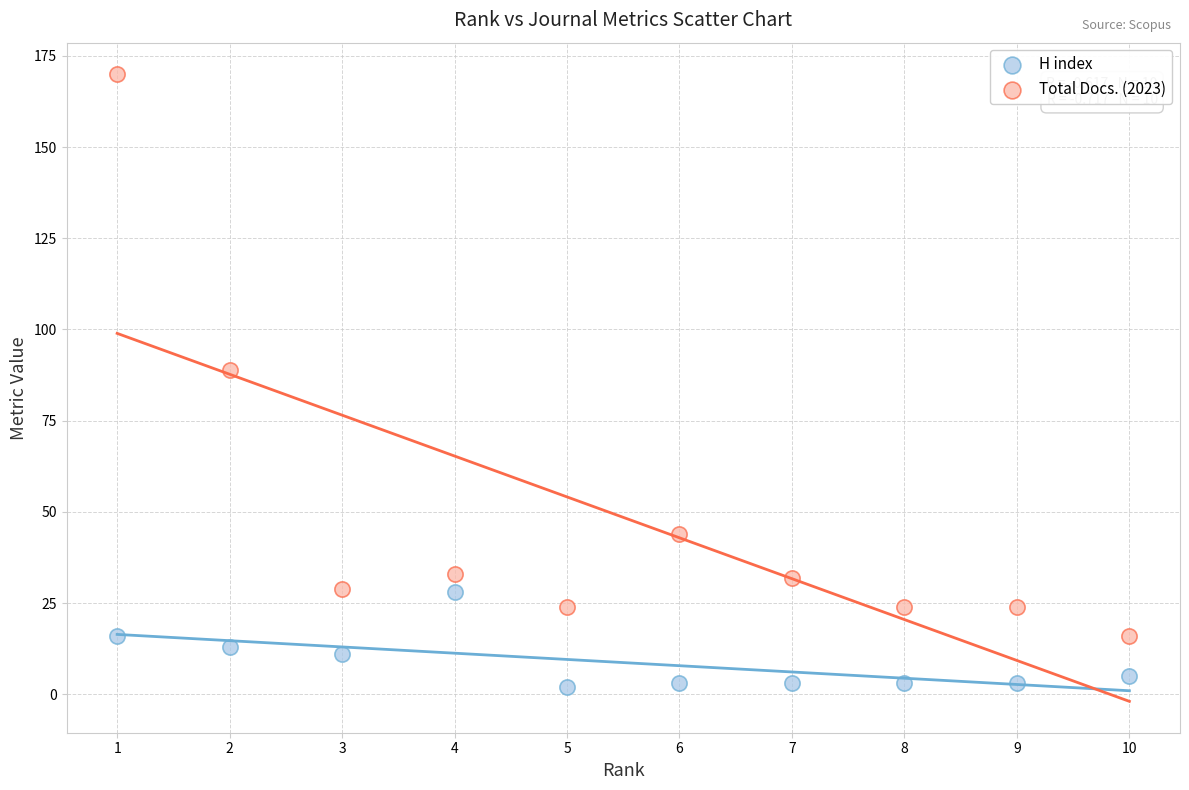

Across all series, what Y value is closest to 86?

89